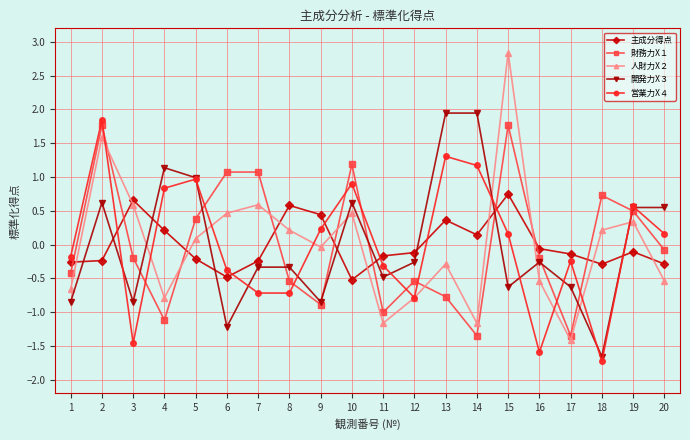

Where do 営業力X４ and 人財力X２ first cross each other?

2 and 3